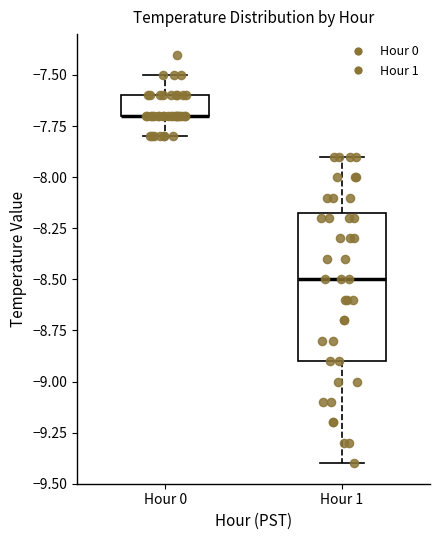

Reading left to right, transcribe this box plot: for each box, give where its median line is, the range the box spans, and where its two whiskers end, as read against the y-axis. The values are not printed on the chart, so give them approximately, as read against the axis.

Hour 0: median -7.70 (drawn on the box's lower edge), box -7.70 to -7.60, whiskers -7.80 to -7.50
Hour 1: median -8.50, box -8.90 to -8.15, whiskers -9.40 to -7.90